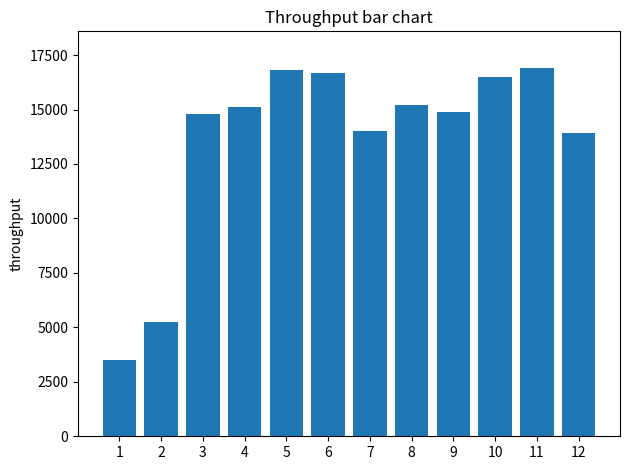

Approximately how many times larger is the value at 4 compared to 3?

1.0